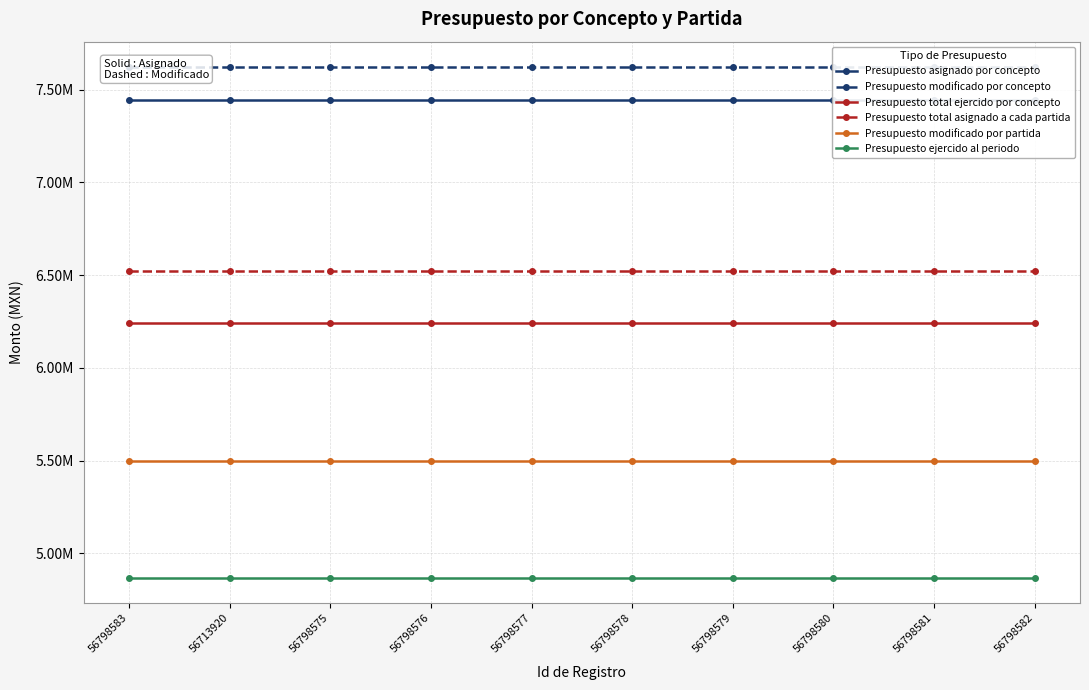

True or false: Presupuesto modificado por concepto has more than 0 interior local peaks.

False